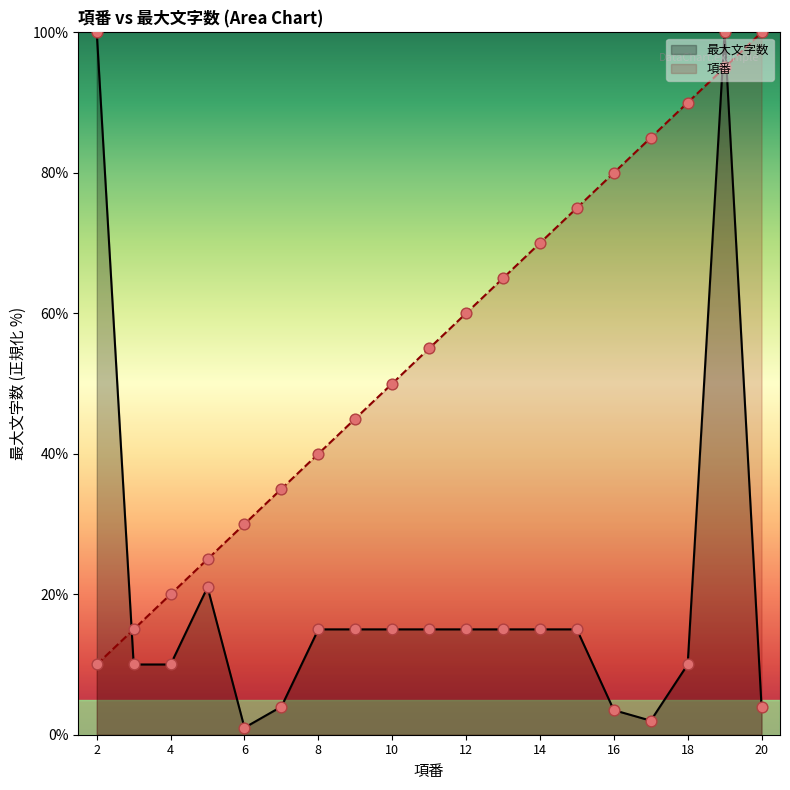

Is the value of 項番 at 7 greater than the value of 最大文字数 at 7?

Yes